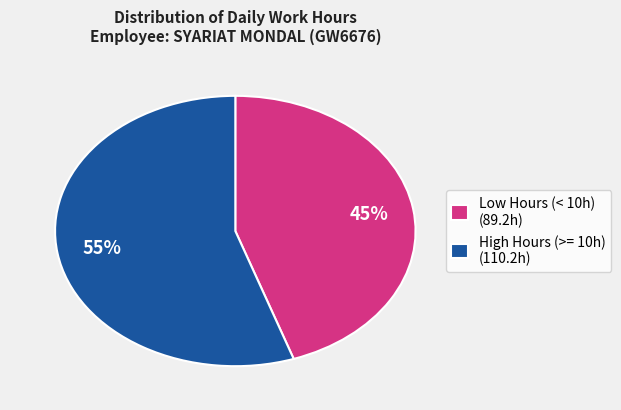

The High Hours (>= 10h) (110.2h) slice represents 61% of the pie. True or false?

False